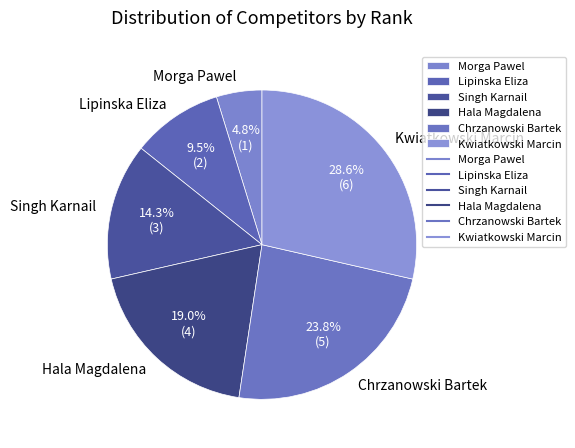

To the nearest percent, what is the difference between the largest and smallest slice percentages?

24%